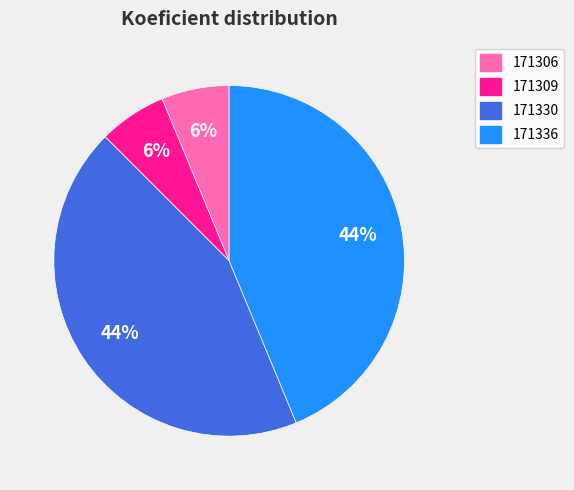

To the nearest percent, what portion does 171309 represent?

6%